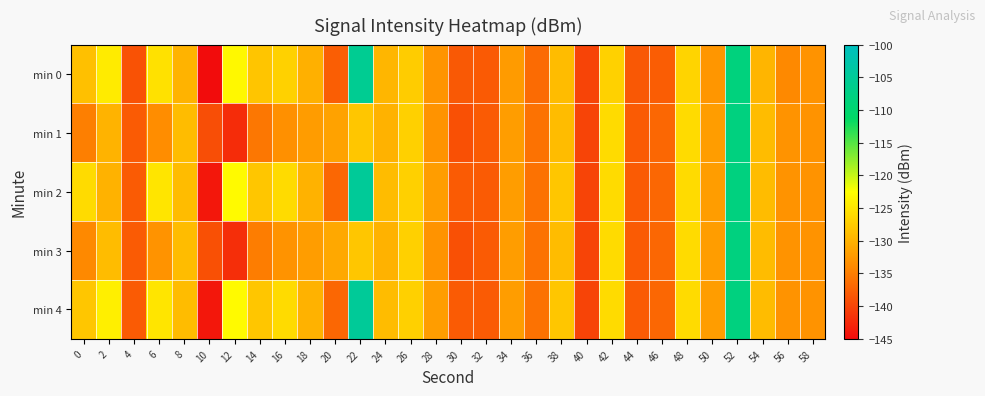

At which category is the sum across all series the highest?

52